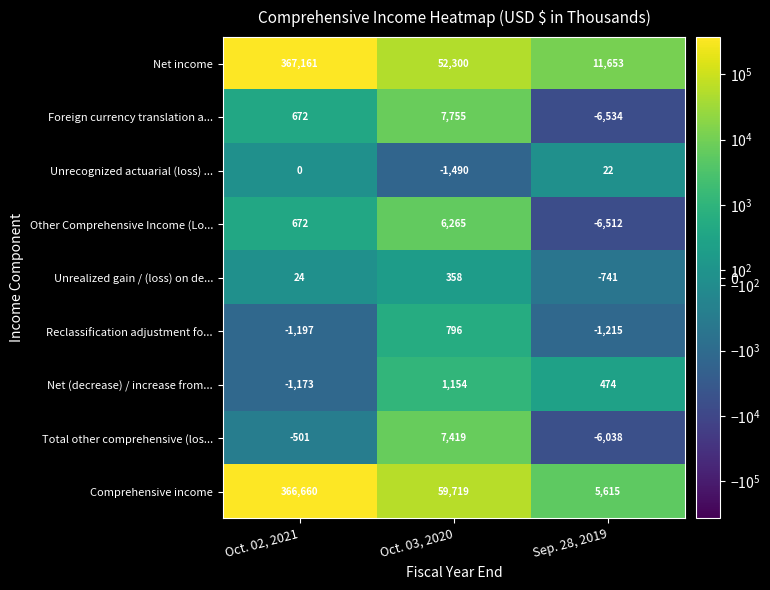

What is the smallest value displayed?

-6534